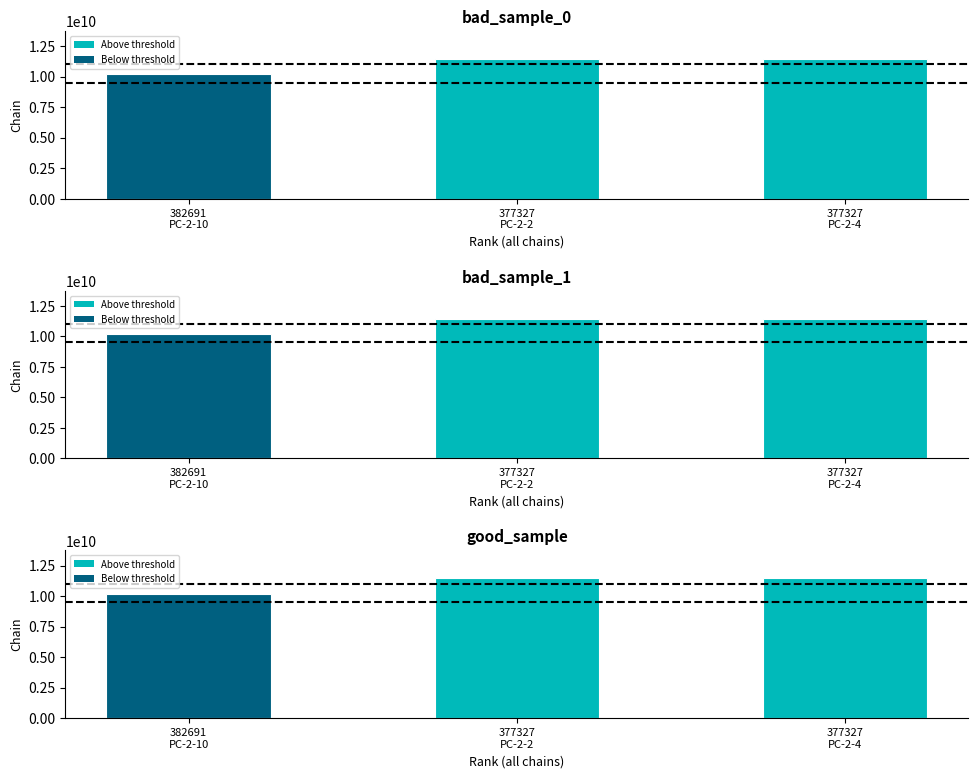

What is the label of the 1st bar from the right?

377327
PC-2-4